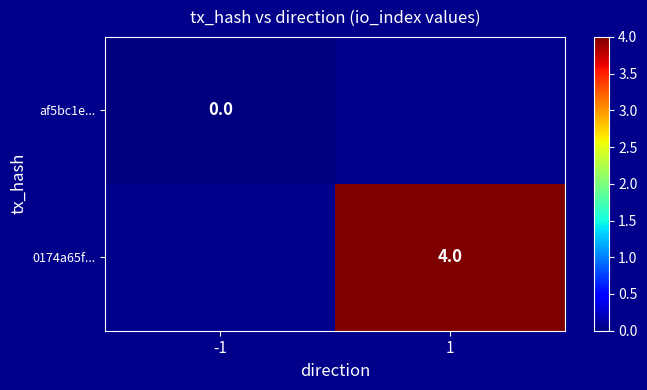

The 0174a65f... series shows 7 at 1. True or false?

False